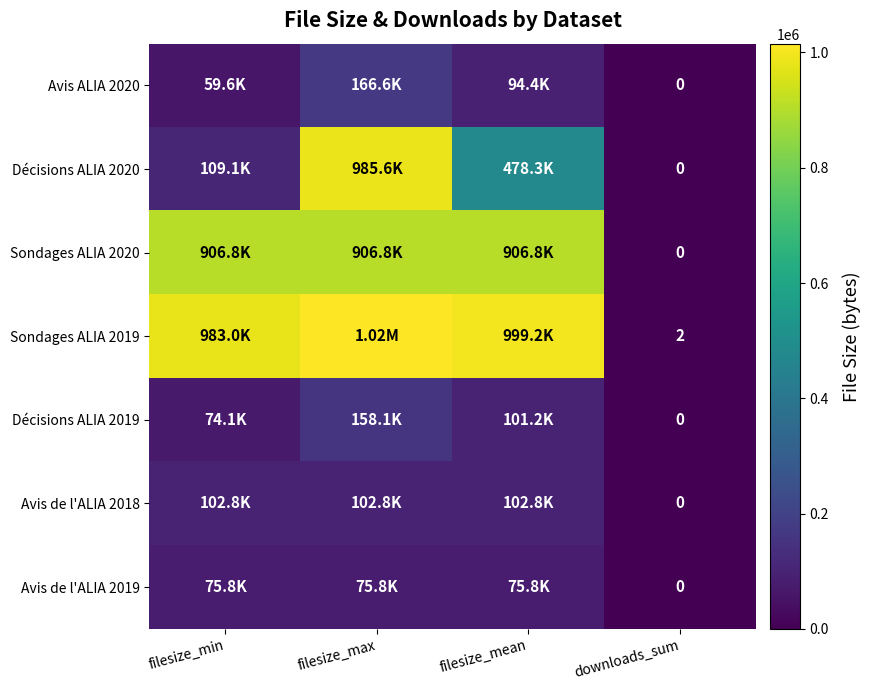

The value of Décisions ALIA 2019 at filesize_mean is 101237. True or false?

True